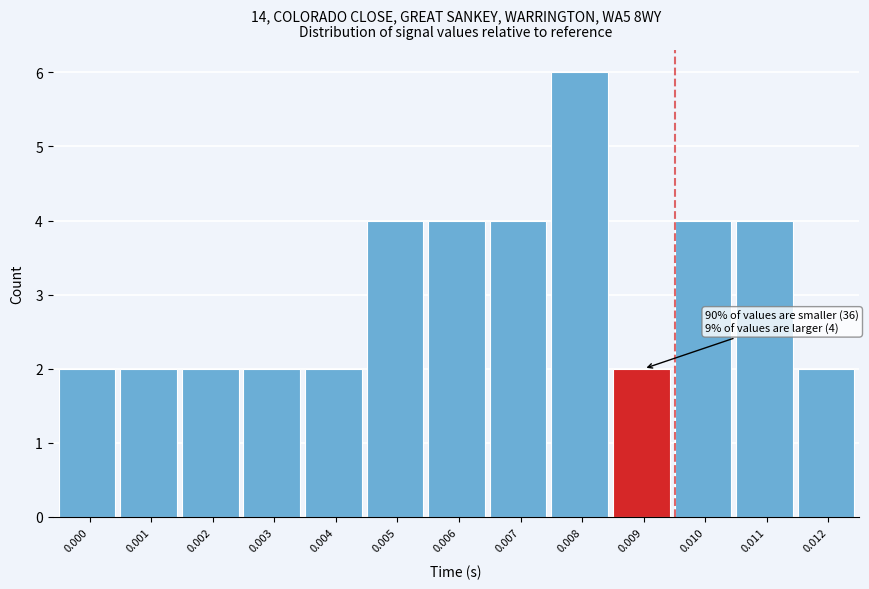

Reading left to right, transcribe all the data shown in this chart.

2	2	2	2	2	4	4	4	6	2	4	4	2